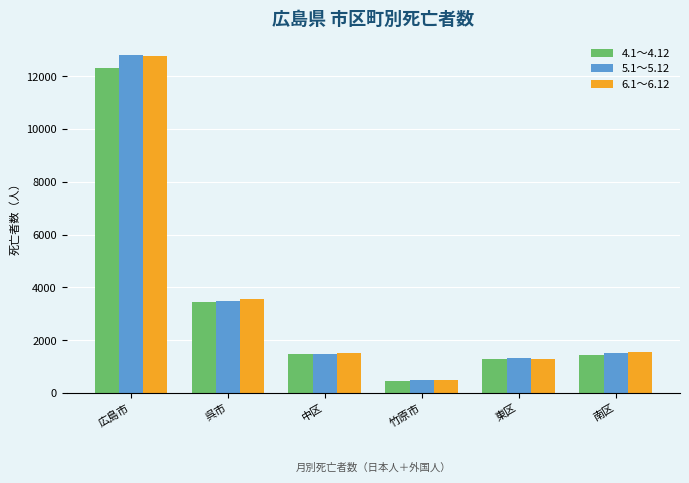

What is the maximum value shown in the chart?

12789